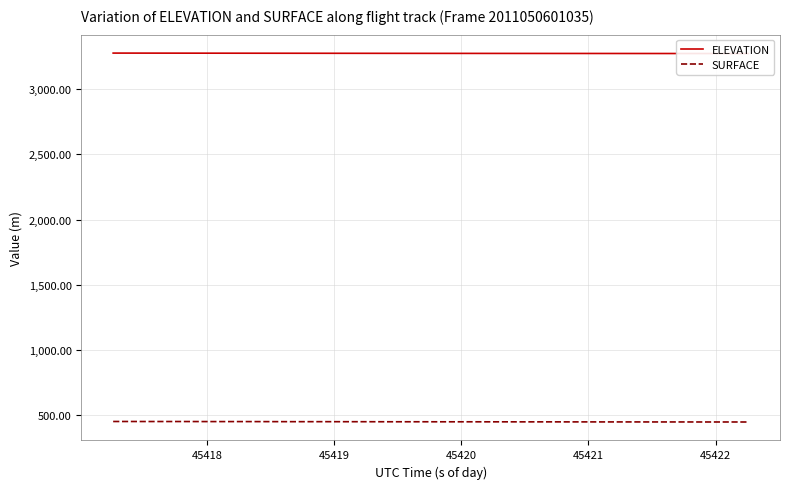

What are all the series names shown in the legend?

ELEVATION, SURFACE